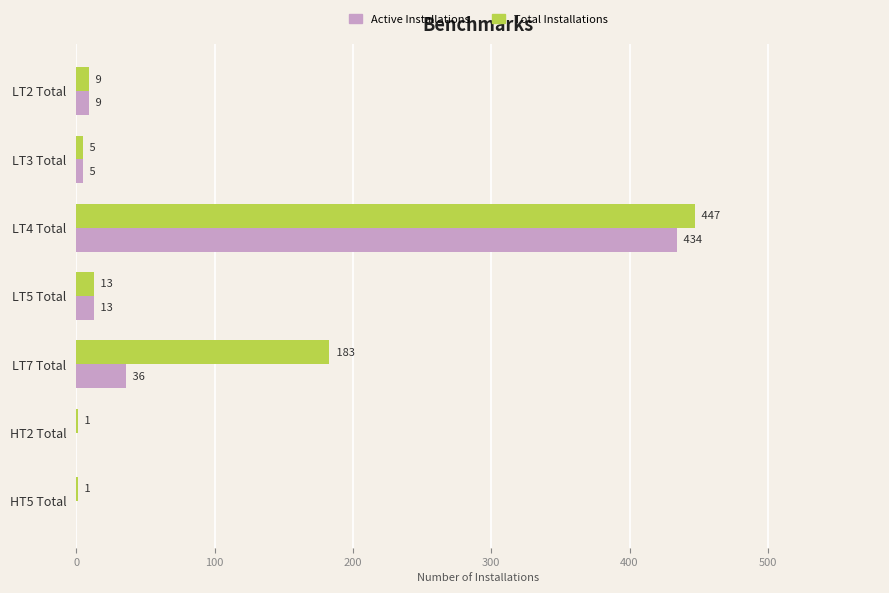

What is the approximate value of Total Installations at LT4 Total?

447